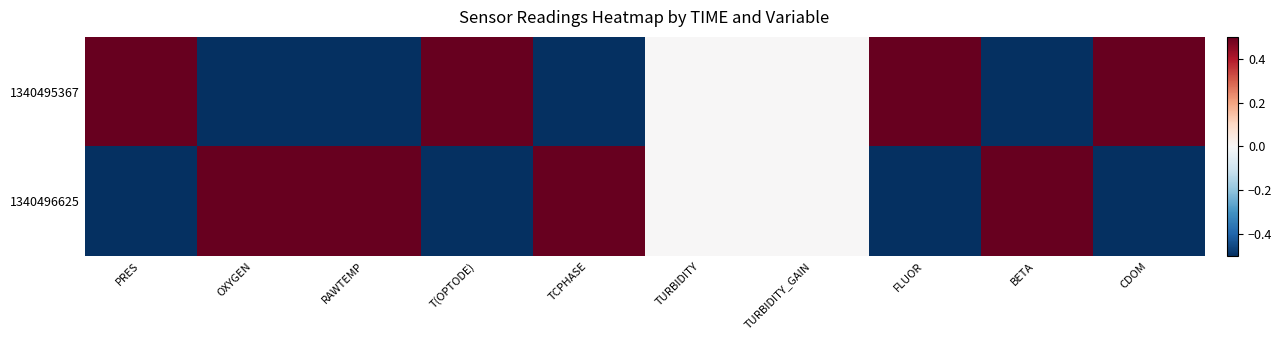

What is the difference between the highest and lowest values at RAWTEMP?

1.0